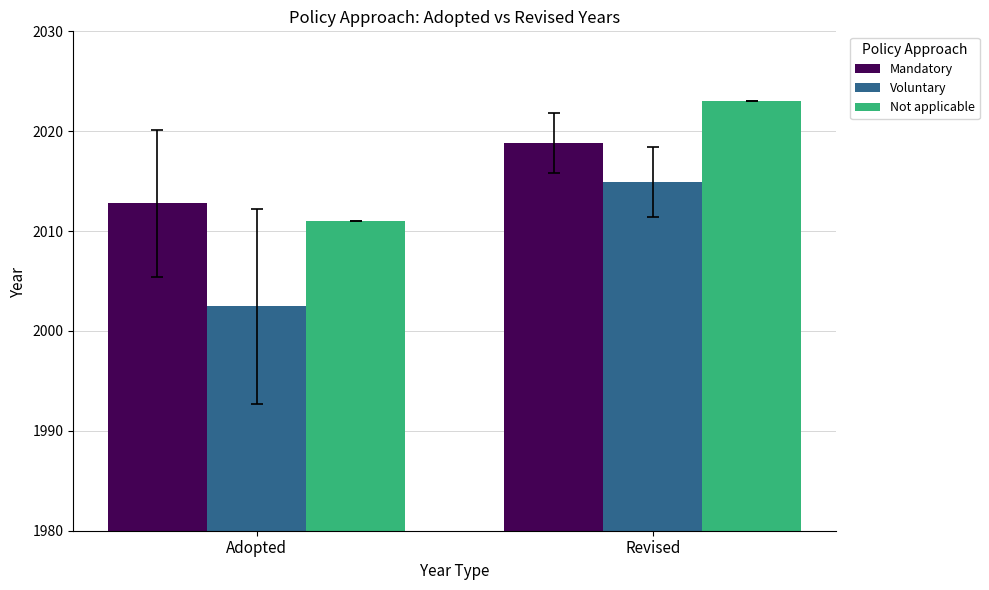

What are all the series names shown in the legend?

Mandatory, Voluntary, Not applicable